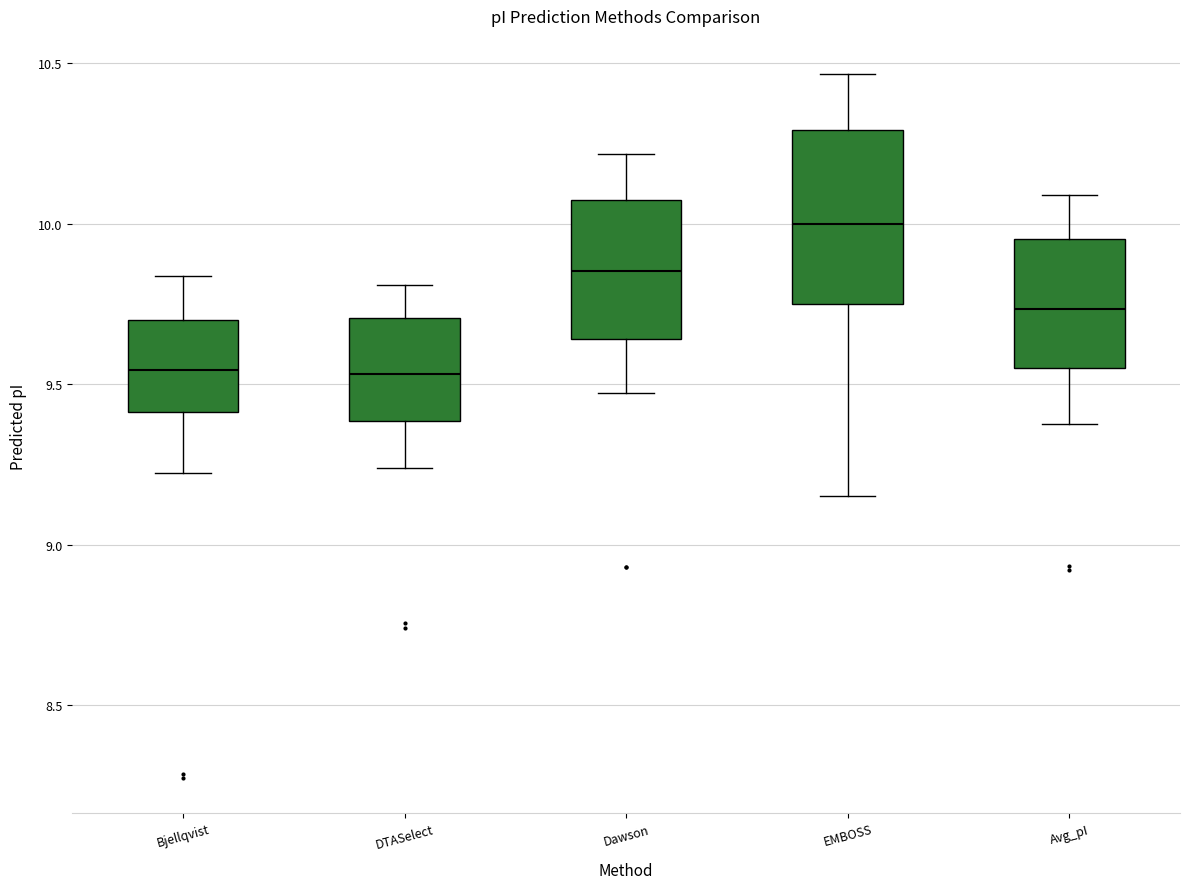

Where is the lower edge of the box for Bjellqvist on the y-axis? The values are not printed on the chart, so give them approximately, as read against the axis.

9.40